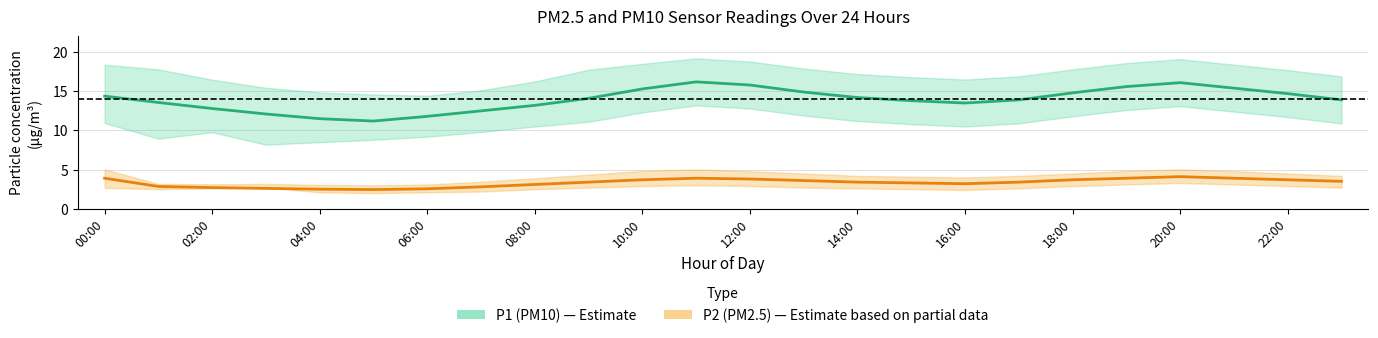

Which series has the largest total across all categories?

P1 (PM10) mean